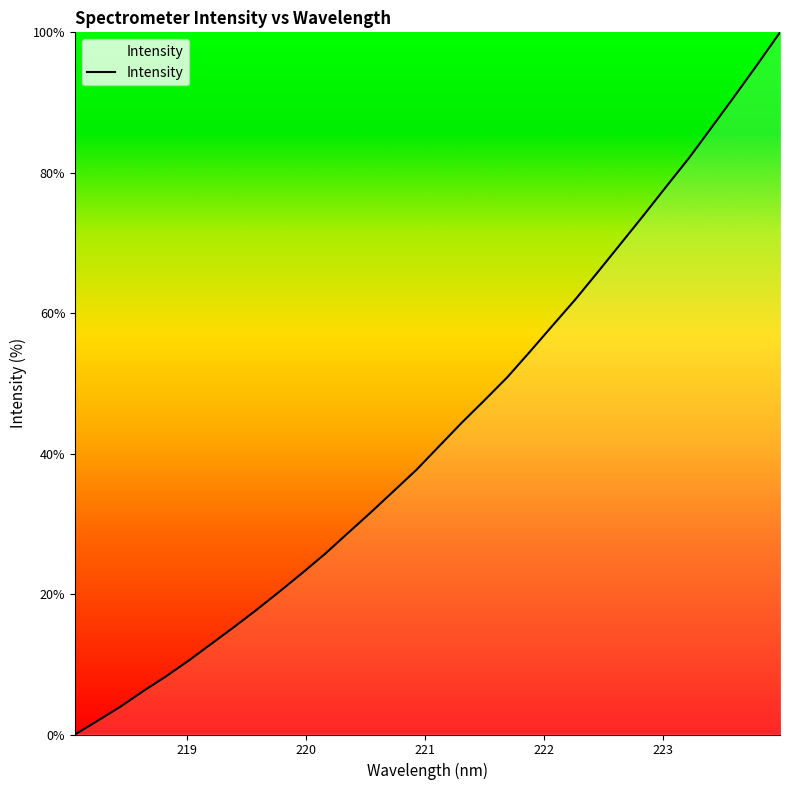

True or false: the data has more than 2 interior local peaks.

False